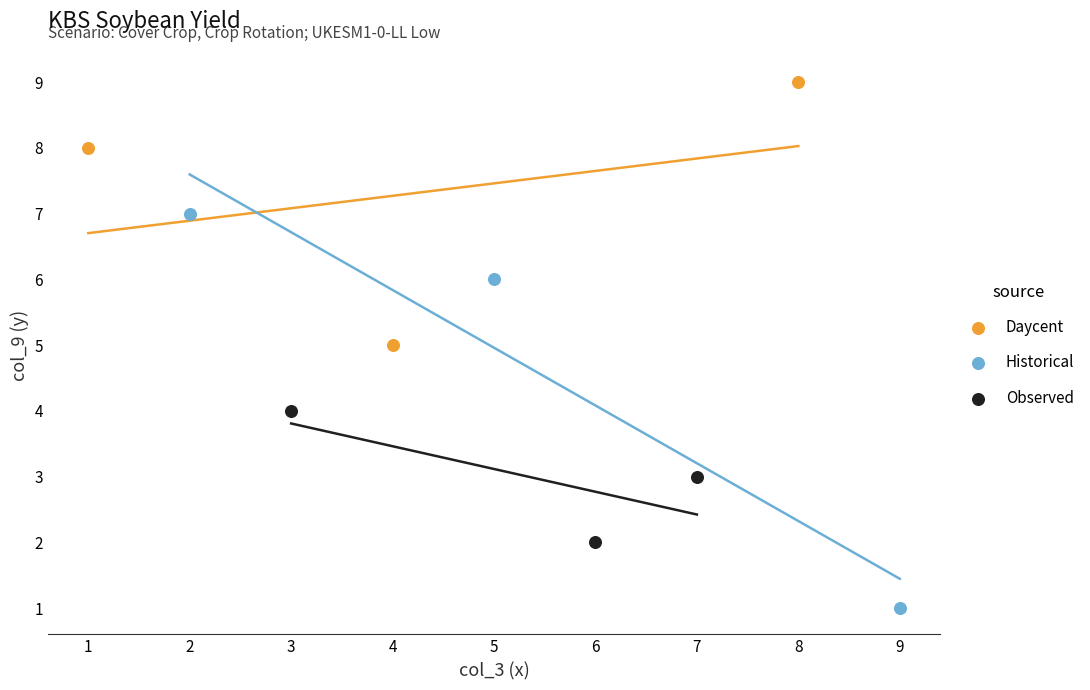

Which series has the widest spread of Y values?

Historical